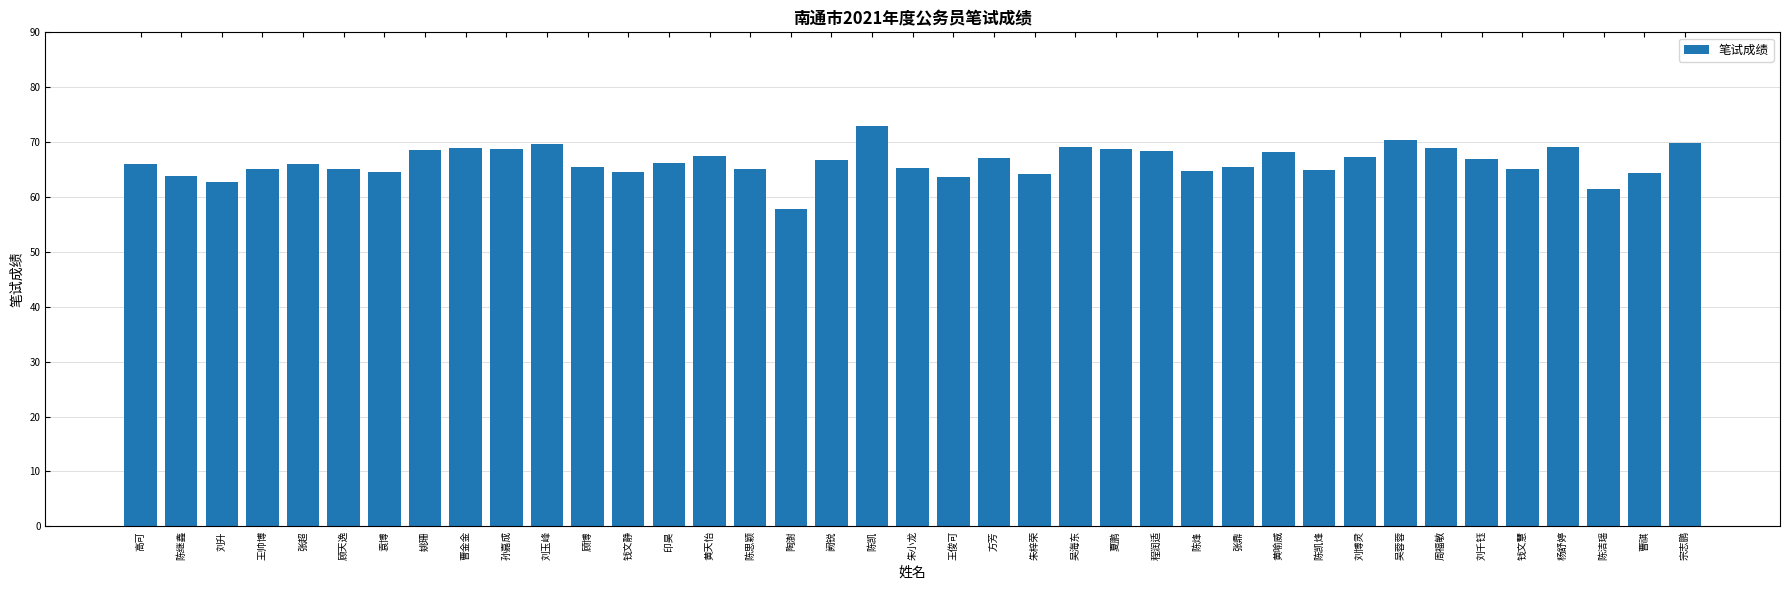

Are the bars horizontal?

No